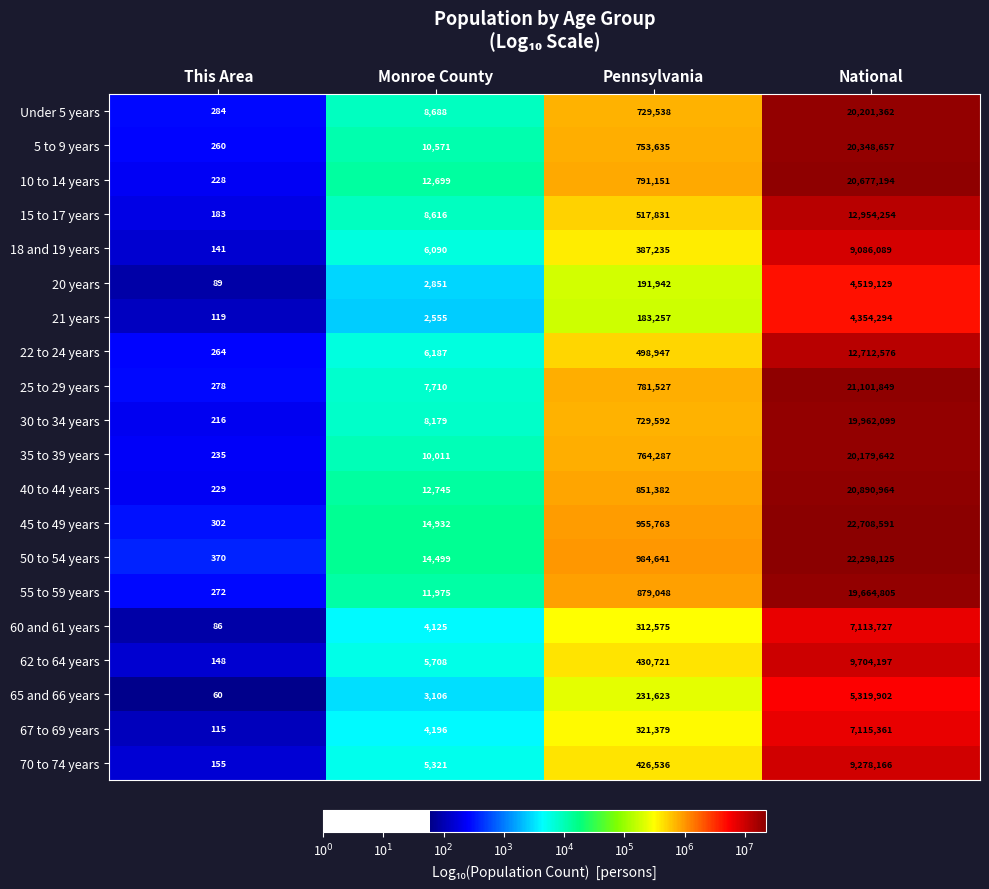

At which label is 18 and 19 years closest to 4543115?

Pennsylvania